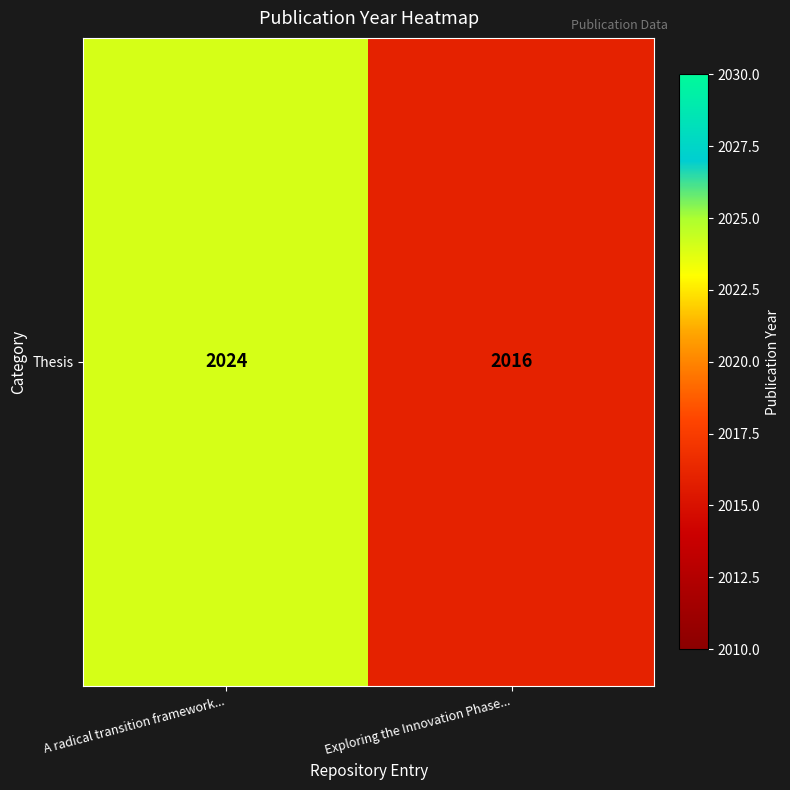

List the labels in order of value, smallest first.

Exploring the Innovation Phase..., A radical transition framework...